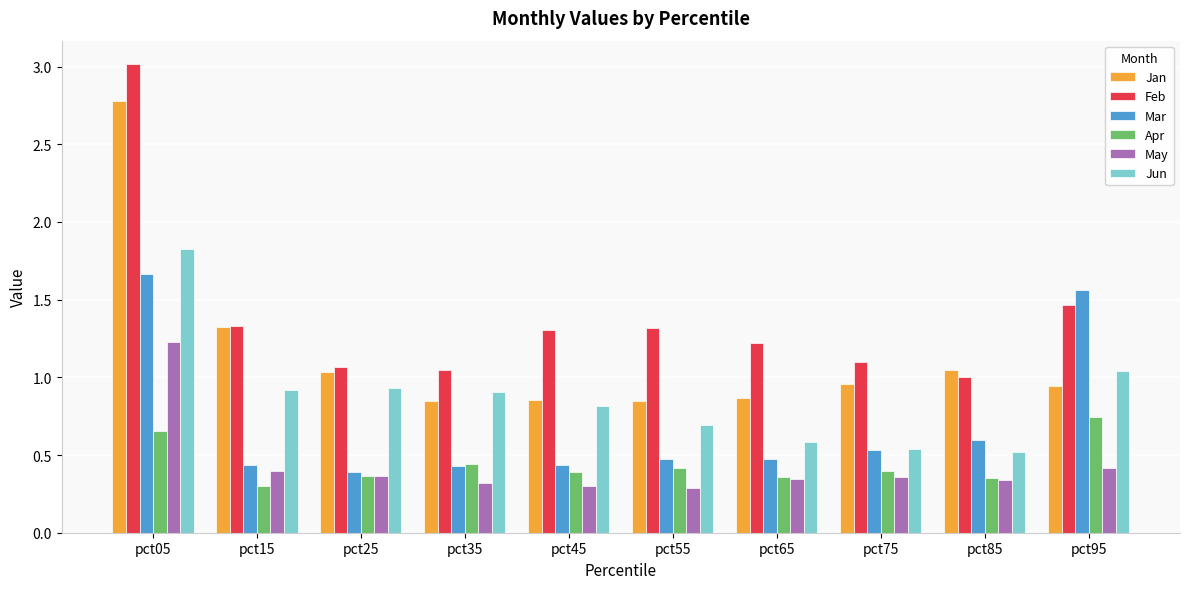

Which category has the highest value in the Feb series?

pct05